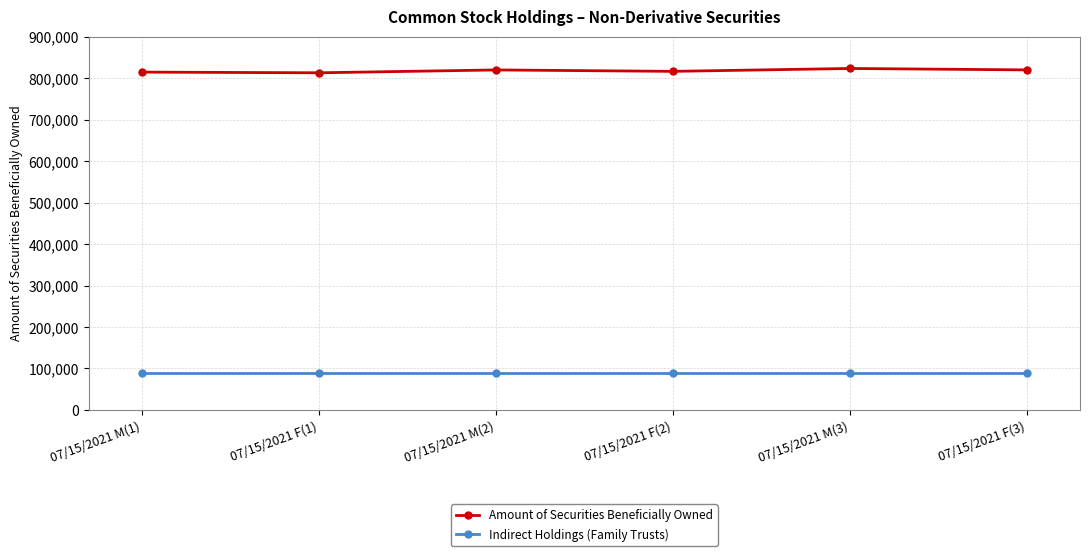

What is the maximum value for Amount of Securities Beneficially Owned?

823053